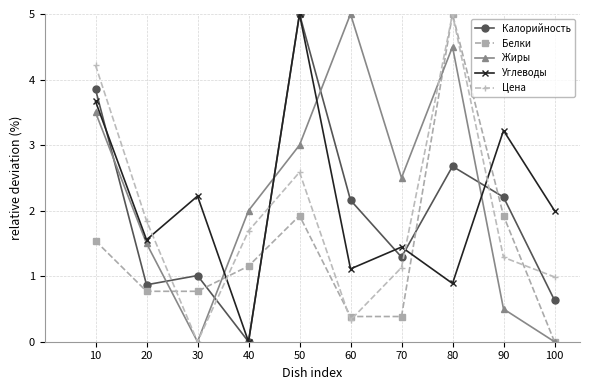

Does the chart have visible grid lines?

Yes